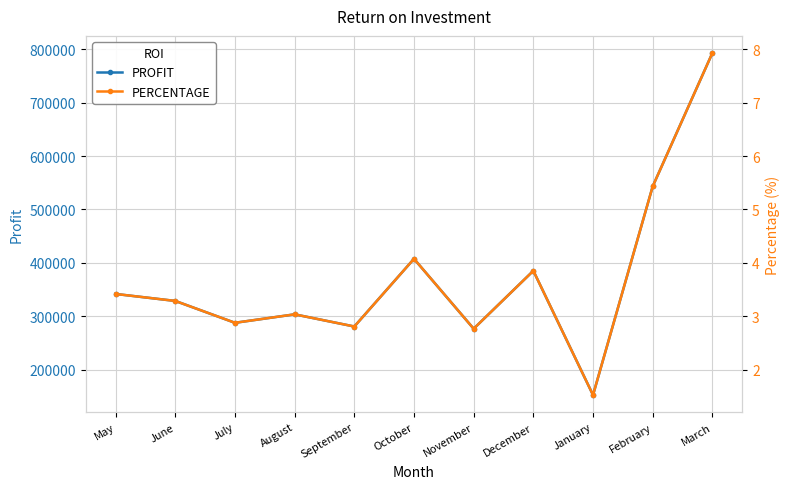

What is the difference between the highest and lowest values at November?

276934.2